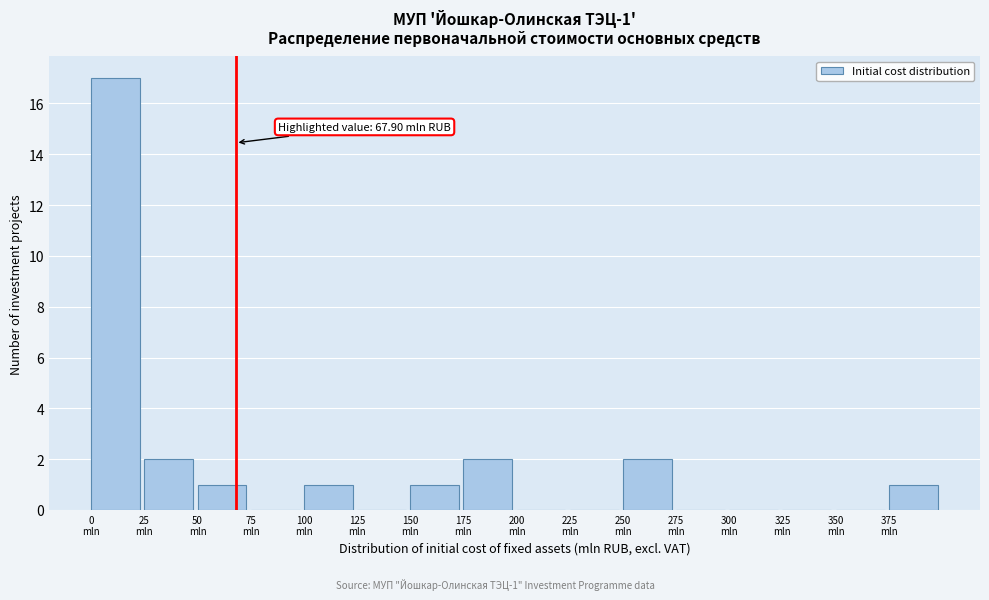

Which range on the x-axis has the tallest bar?

0 to 25